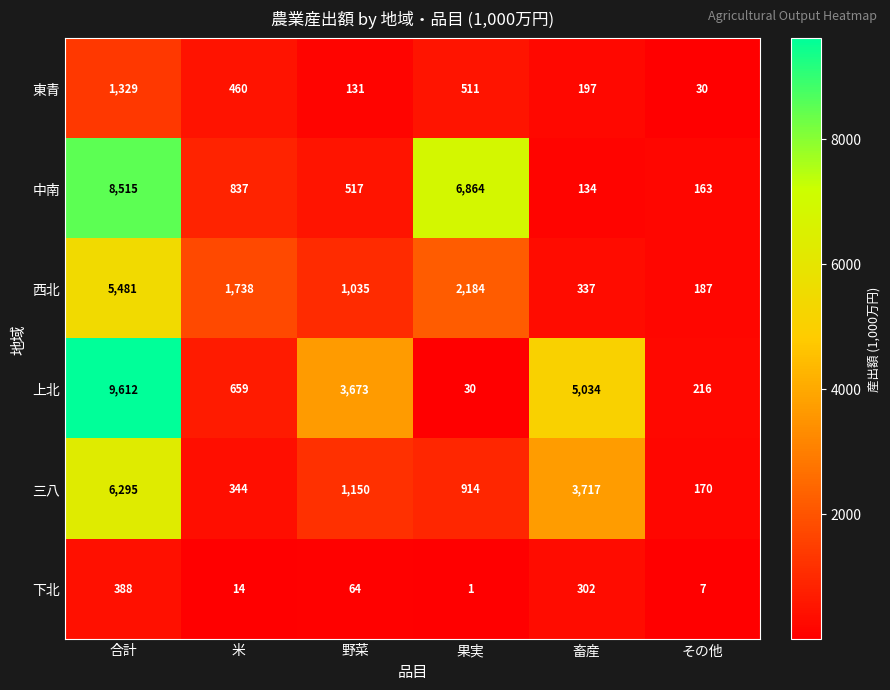

What is the difference between the maximum and minimum values in the 三八 series?

6125